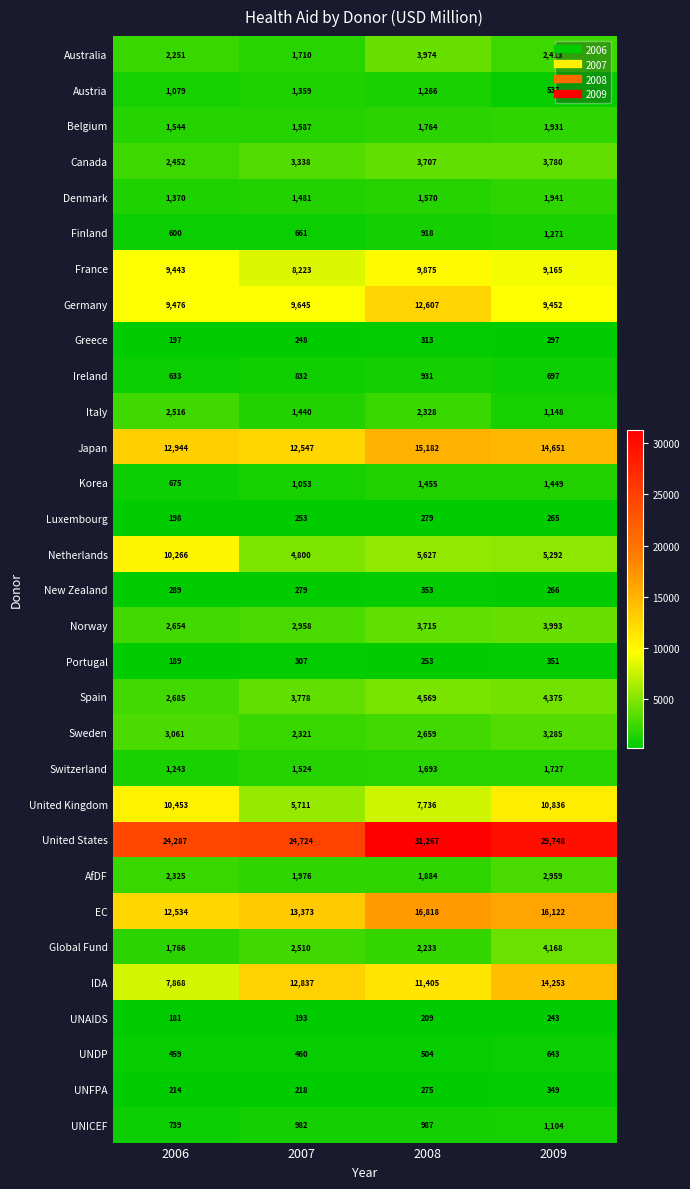

How many distinct data groups are displayed?

31